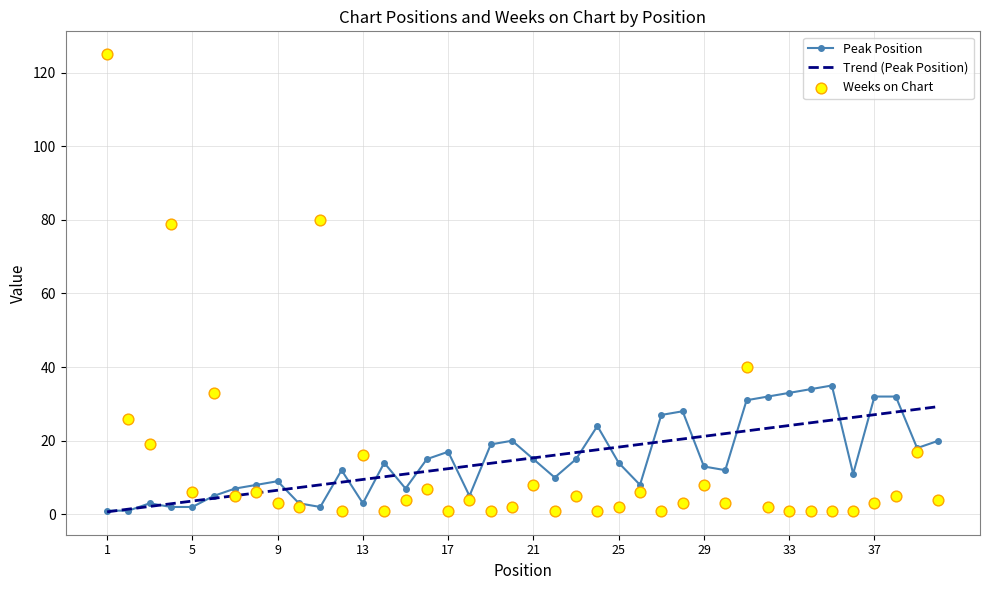

What are all the series names shown in the legend?

Peak Position, Trend (Peak Position), Weeks on Chart